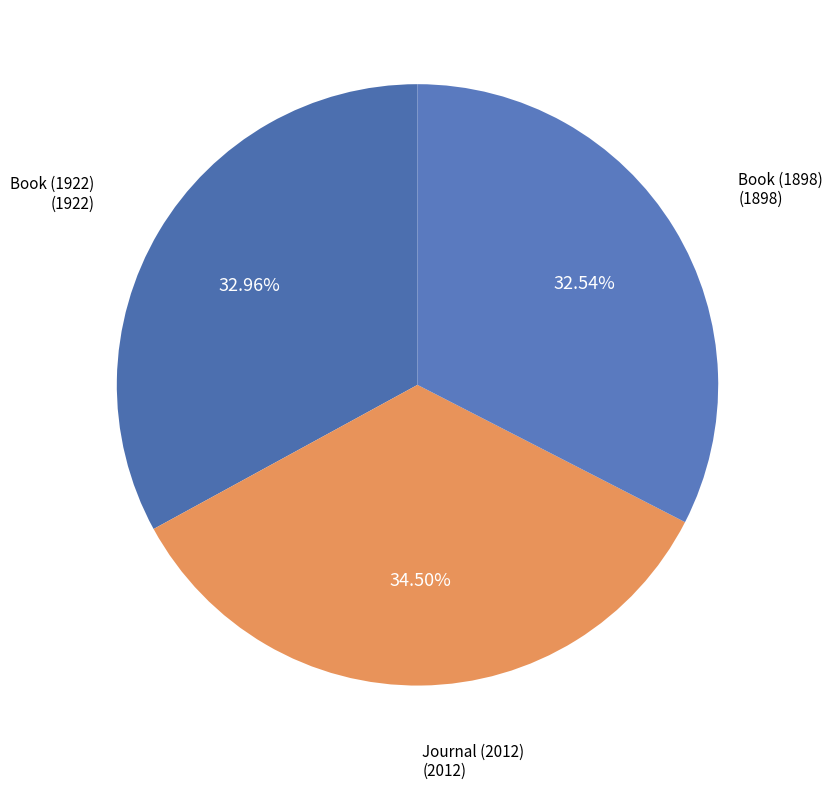

Count the number of slices in the pie.

3